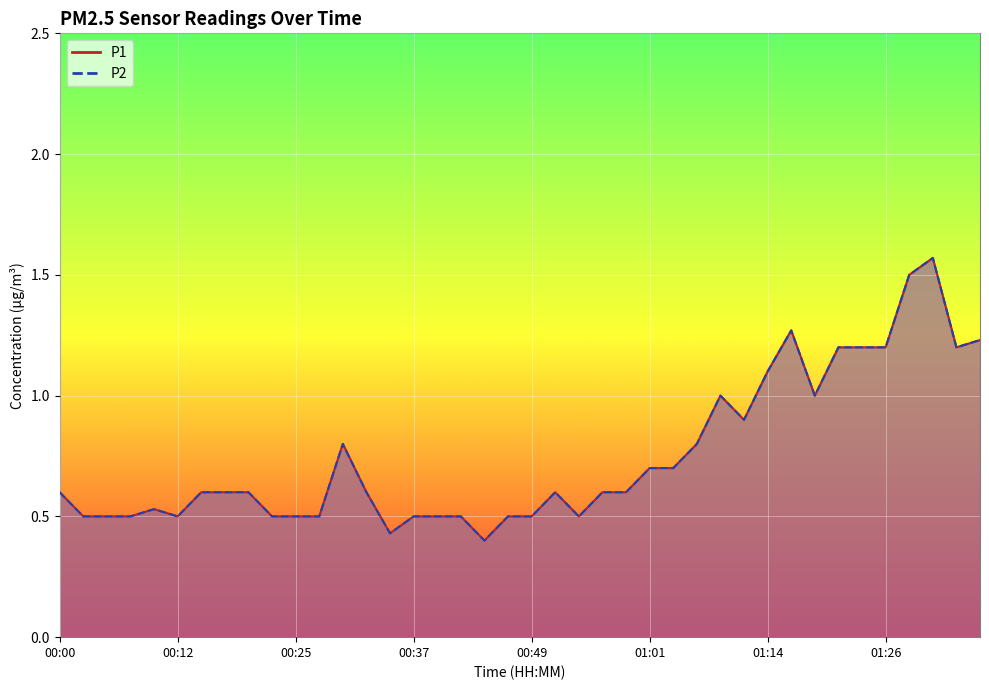

Is the value of P1 at 00:17 greater than the value of P2 at 01:31?

No